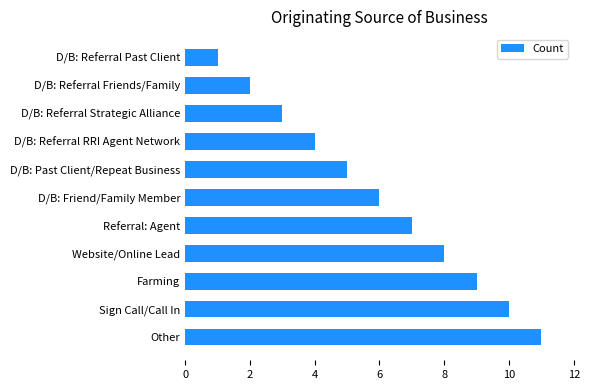

Rank the categories by value from highest to lowest.

Other, Sign Call/Call In, Farming, Website/Online Lead, Referral: Agent, D/B: Friend/Family Member, D/B: Past Client/Repeat Business, D/B: Referral RRI Agent Network, D/B: Referral Strategic Alliance, D/B: Referral Friends/Family, D/B: Referral Past Client